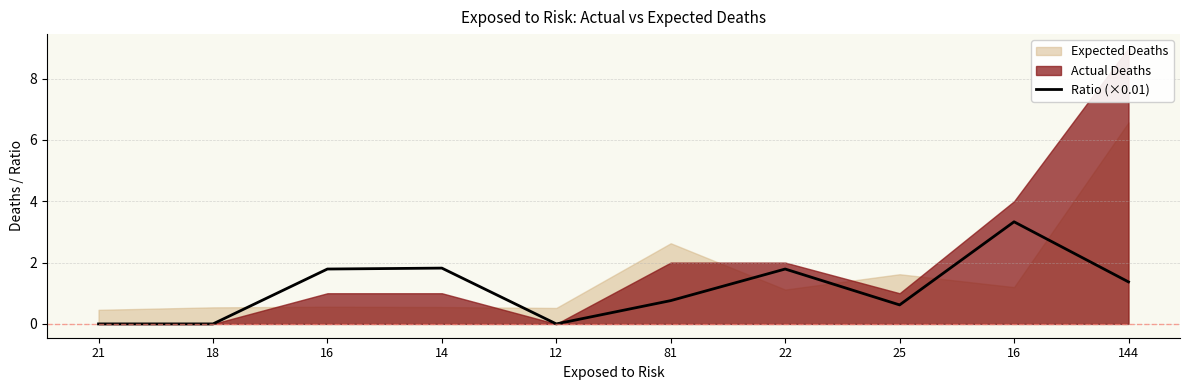

Rank the categories by value from highest to lowest.

16, 14, 16, 22, 144, 81, 25, 21, 18, 12